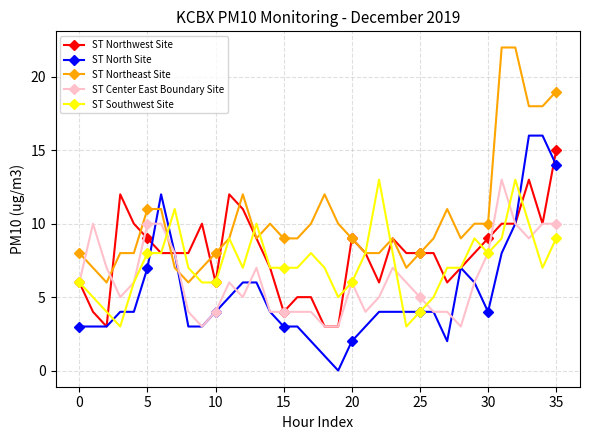

True or false: ST Center East Boundary Site has more than 1 points higher than both neighbors.

True